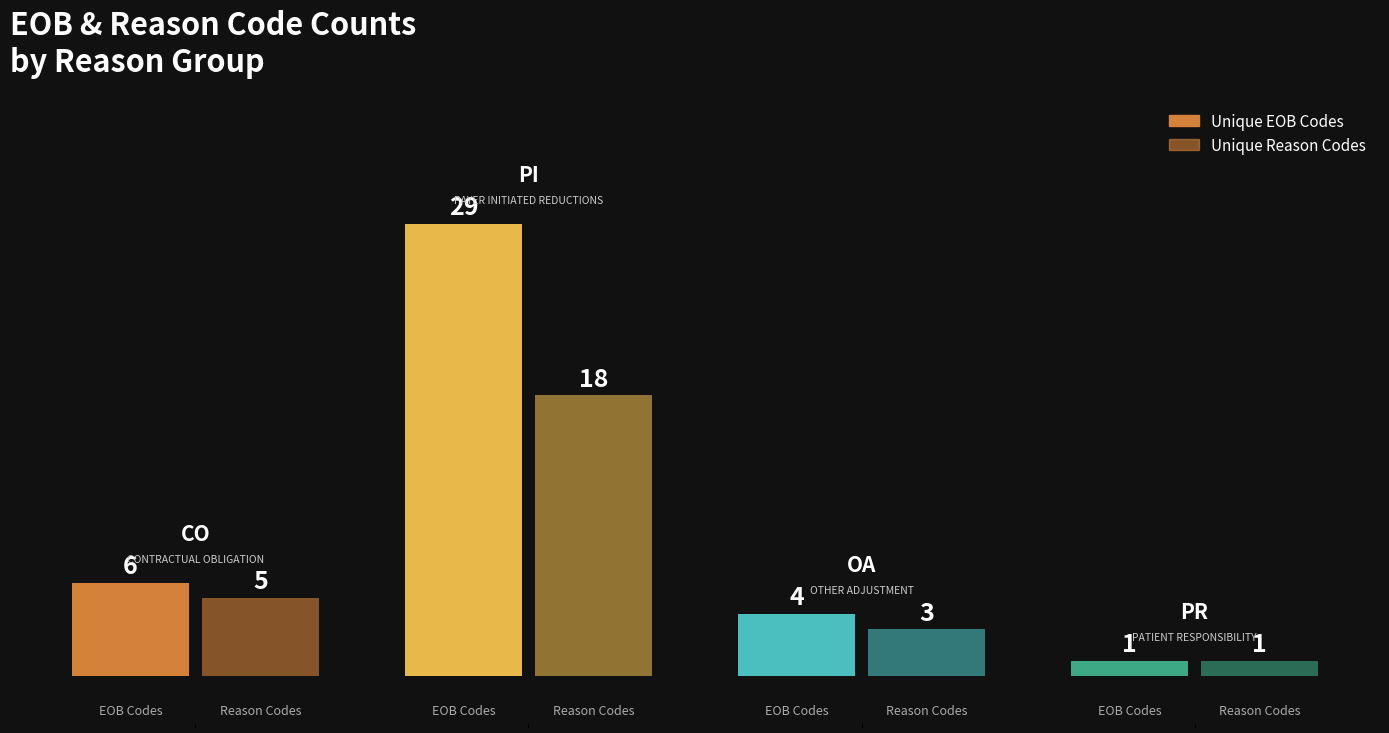

Are the bars horizontal?

No